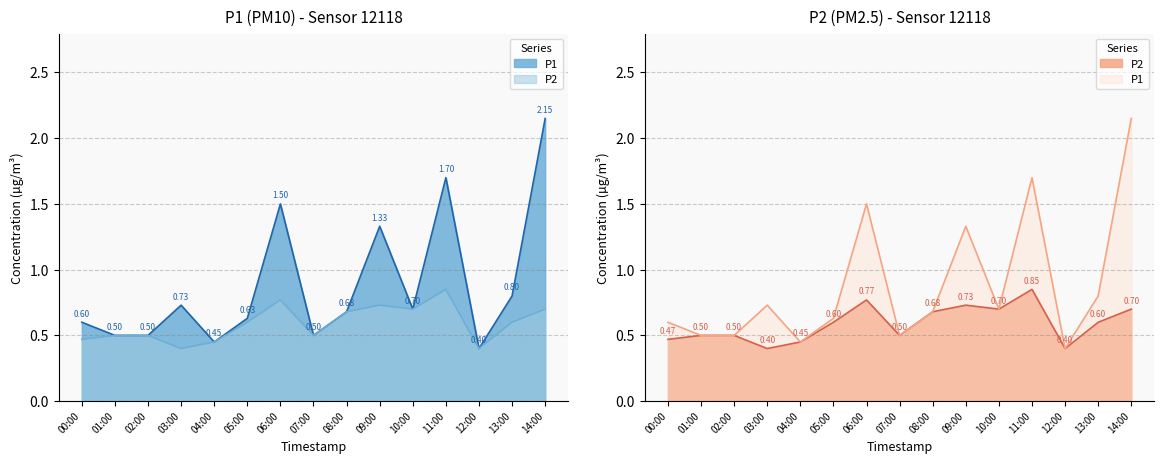

Where is the first local minimum for P1?

04:00